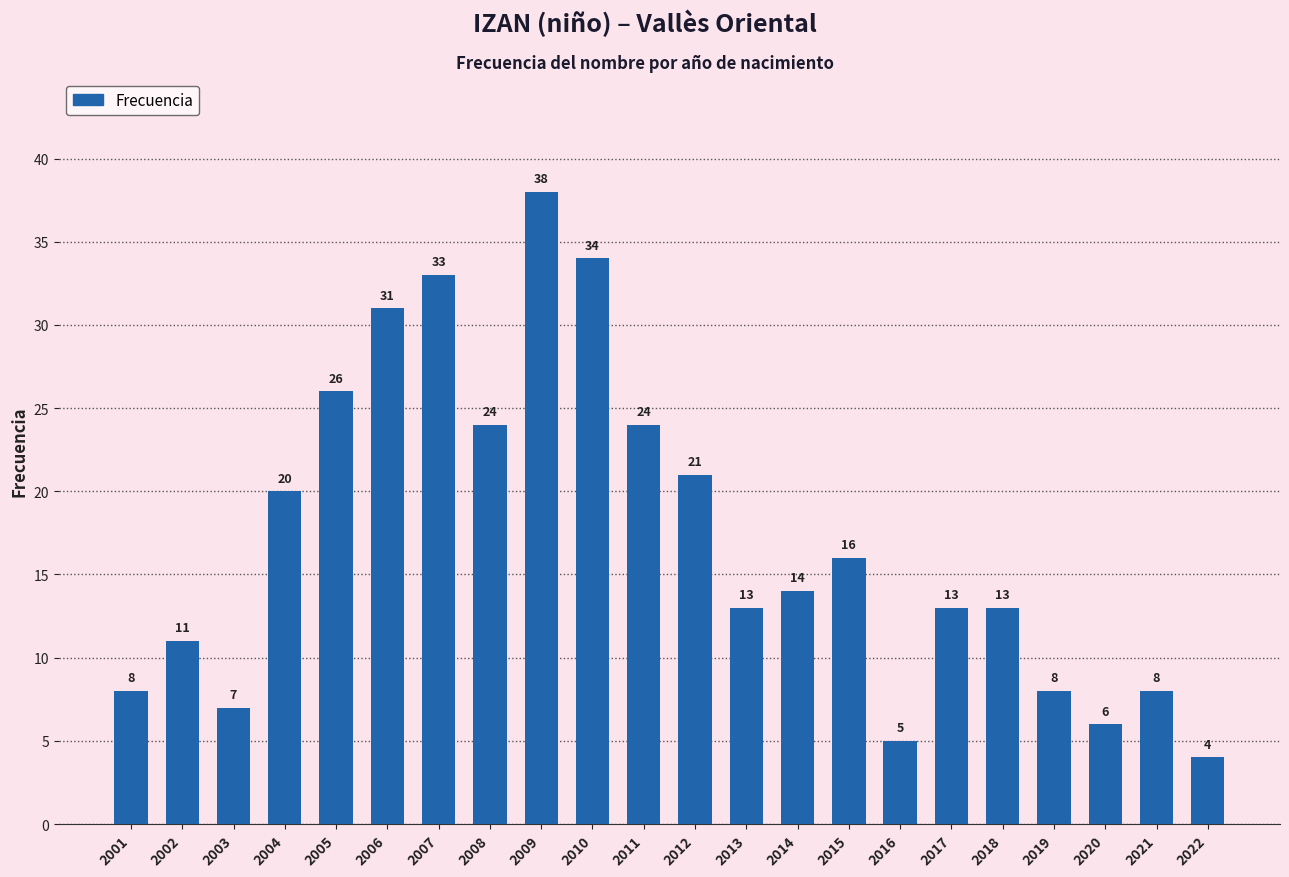

What is the sum of all values?

377